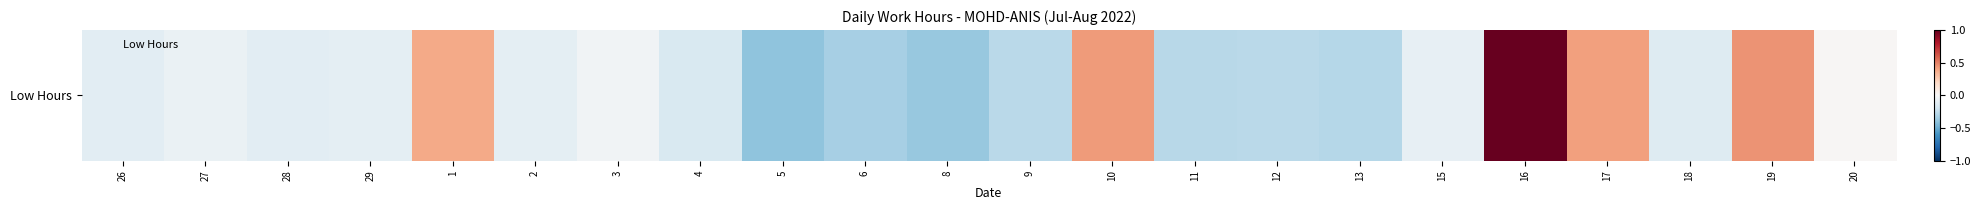

What is the greatest value displayed?

1.0